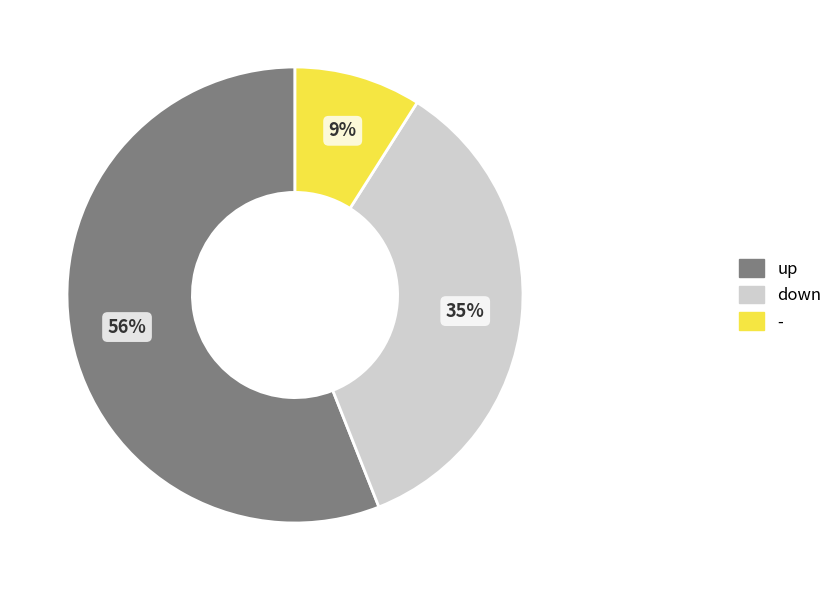

To the nearest percent, what percentage of the pie is up?

56%